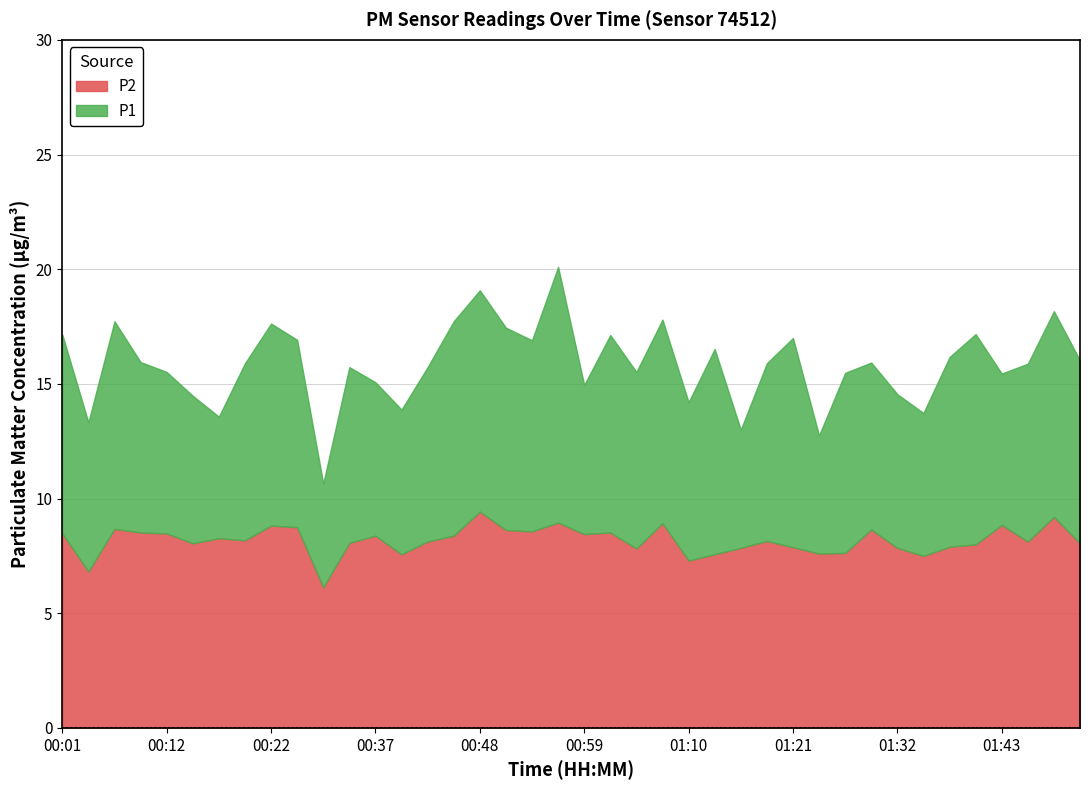

How many lines are shown in the chart?

2